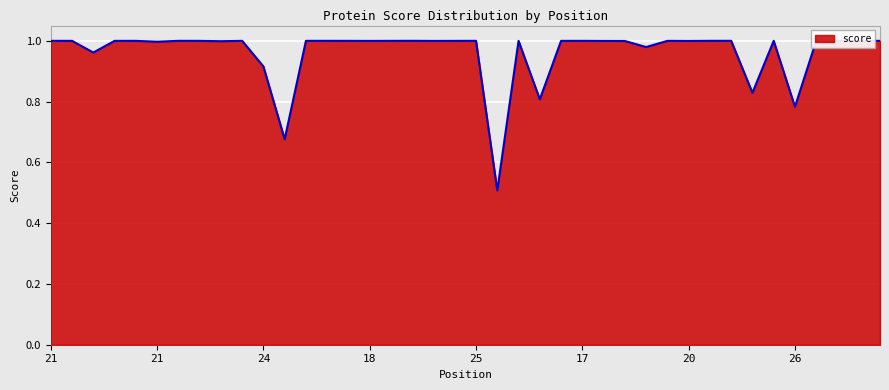

How many categories are shown in the chart?

40